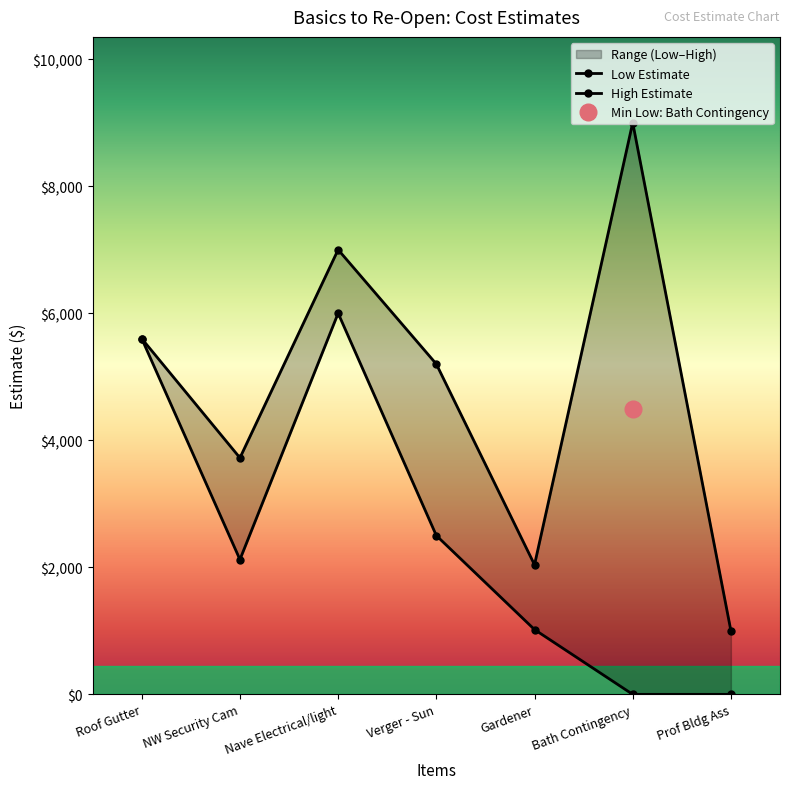

Read the High Estimate value at Gardener, to the nearest 50.

2050